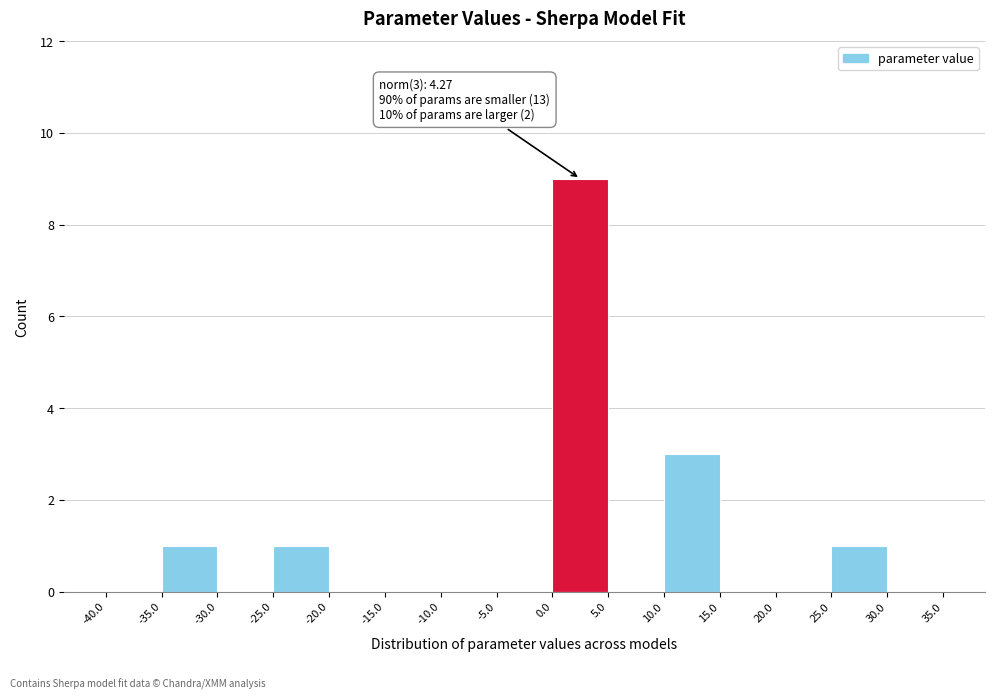

Which range on the x-axis has the tallest bar?

0.0 to 5.0